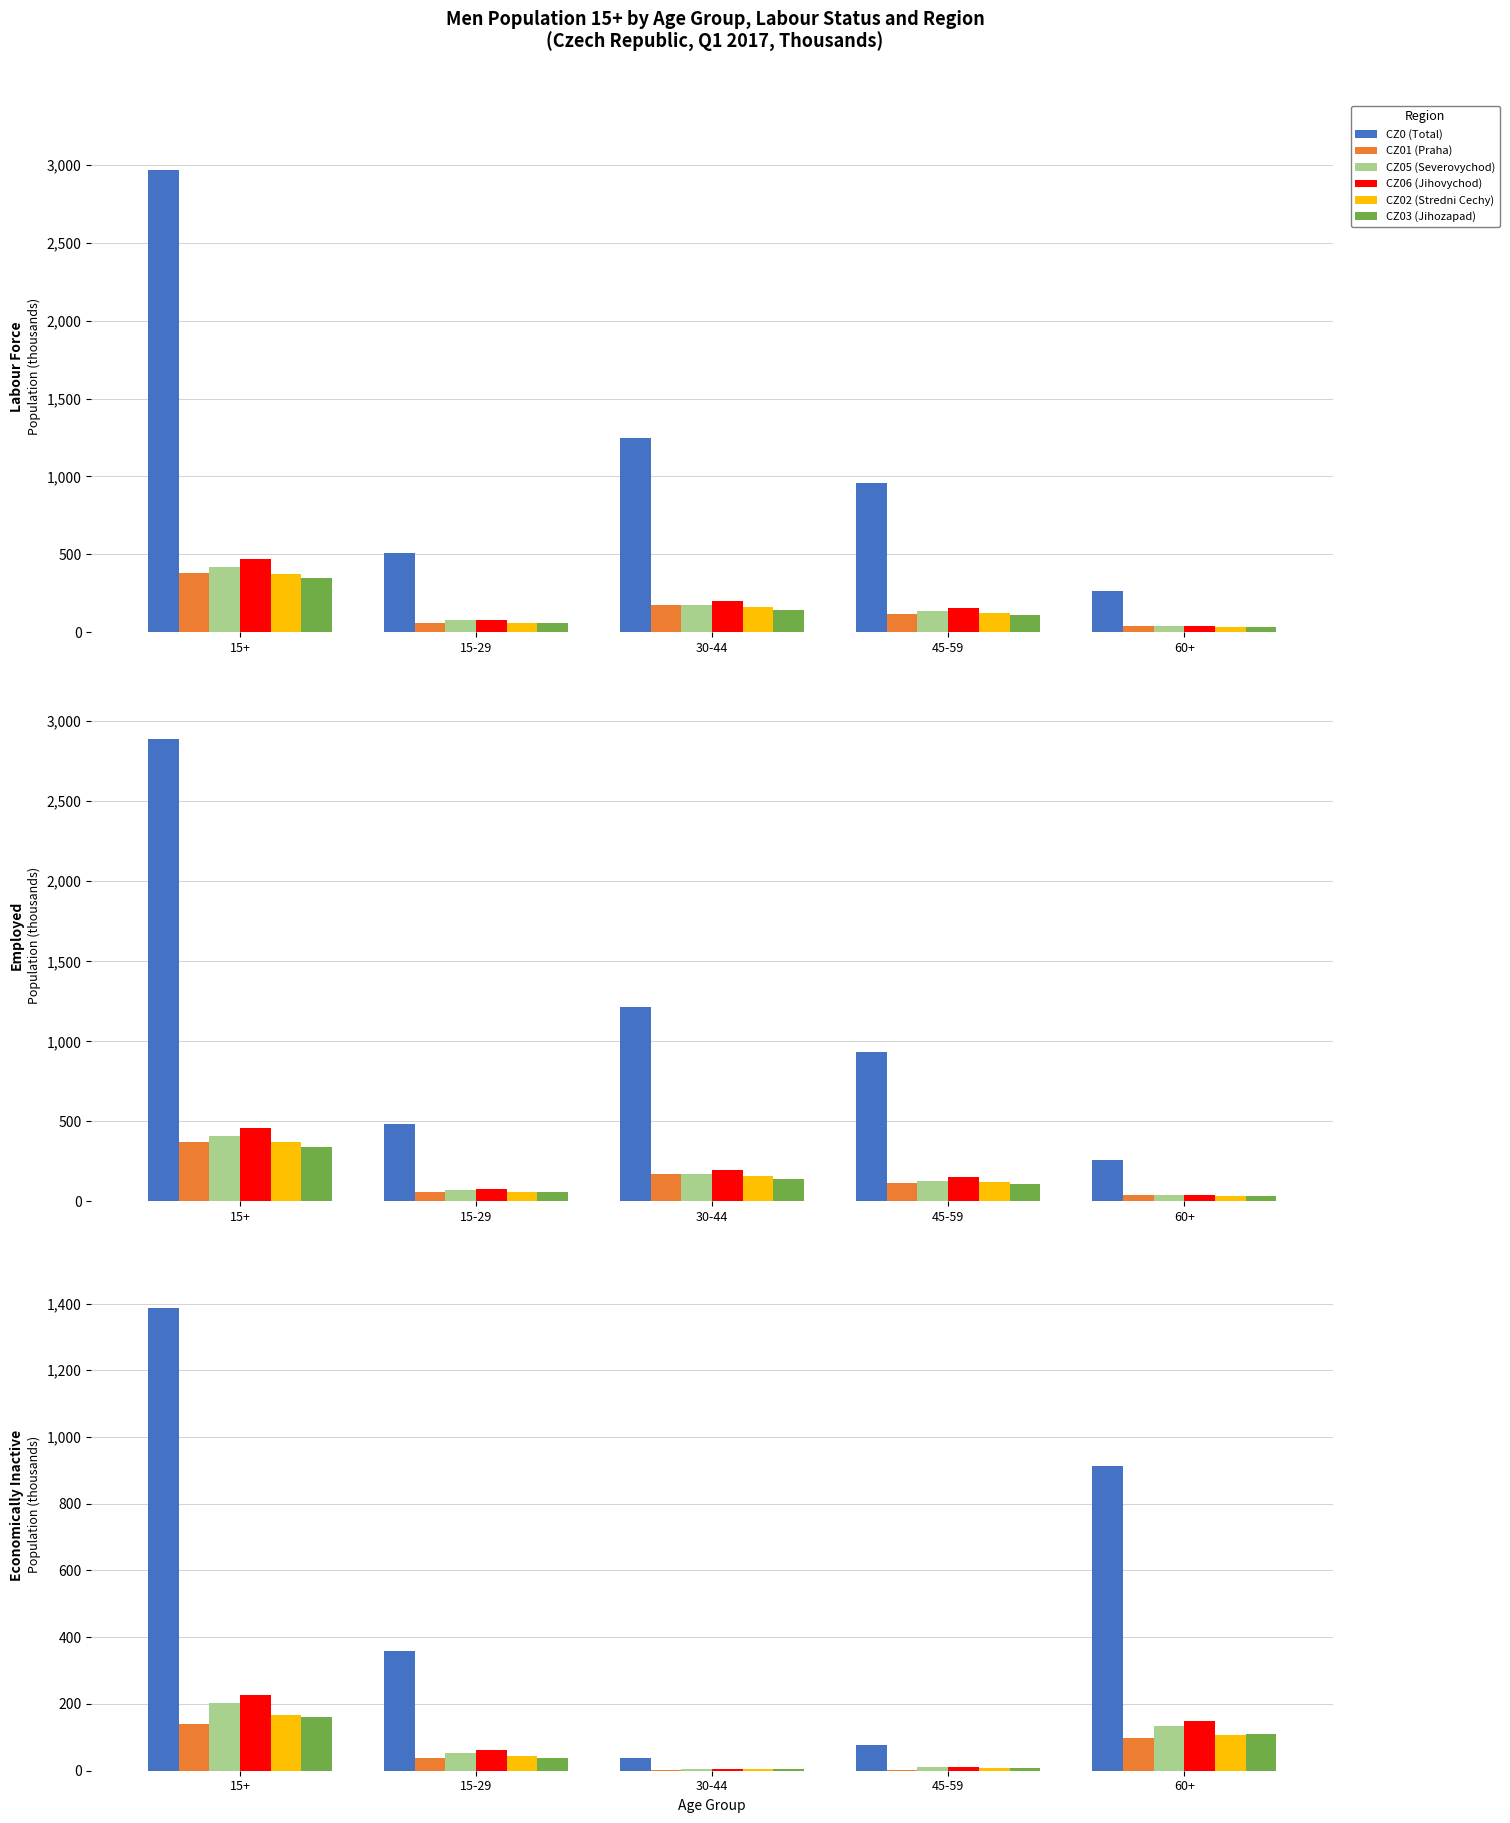

What is the difference between the second highest and minimum values in the CZ0 (Total) series?

874.7